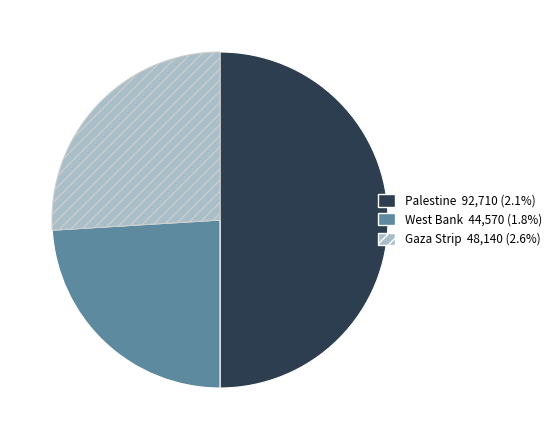

Do West Bank and Palestine together represent more than half of the pie?

Yes